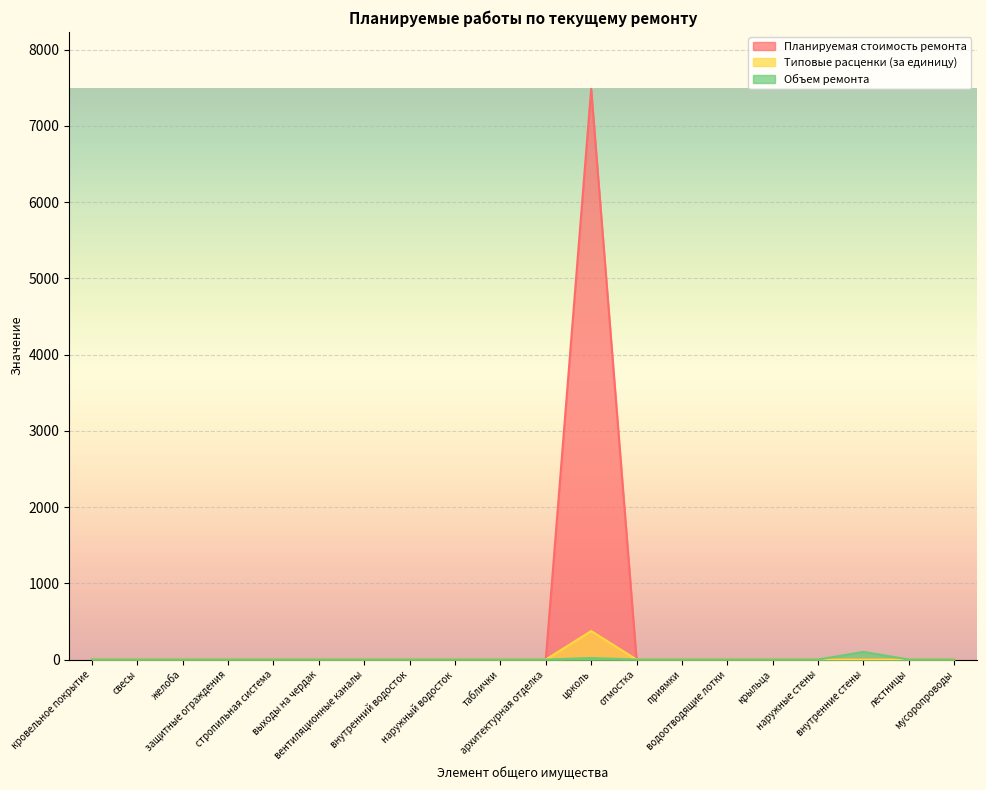

How many interior local peaks does the Планируемая стоимость ремонта series have?

1